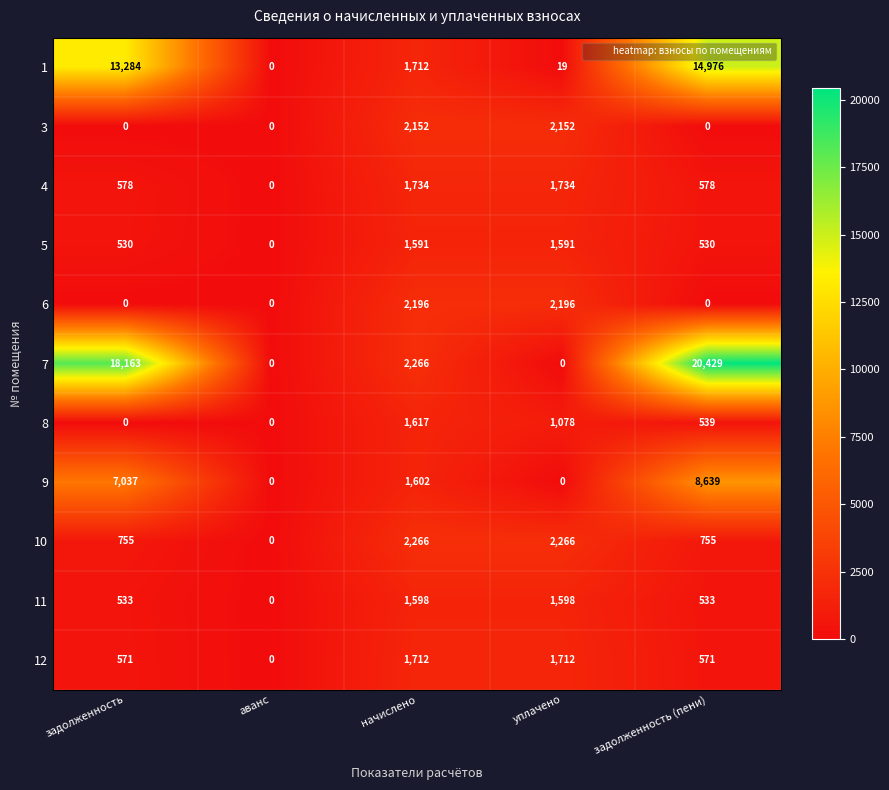

How many 3 values are between 0 and 2152?

5